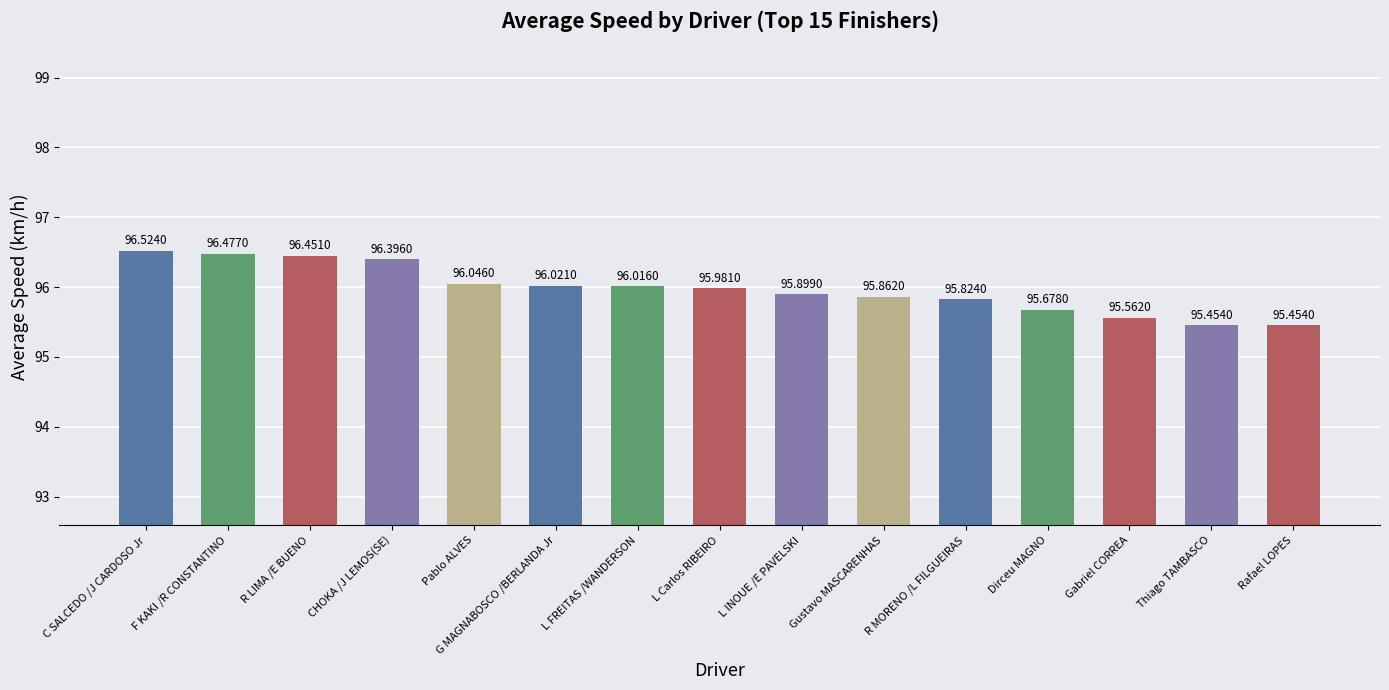

Which category has the highest value across all series?

C SALCEDO /J CARDOSO Jr